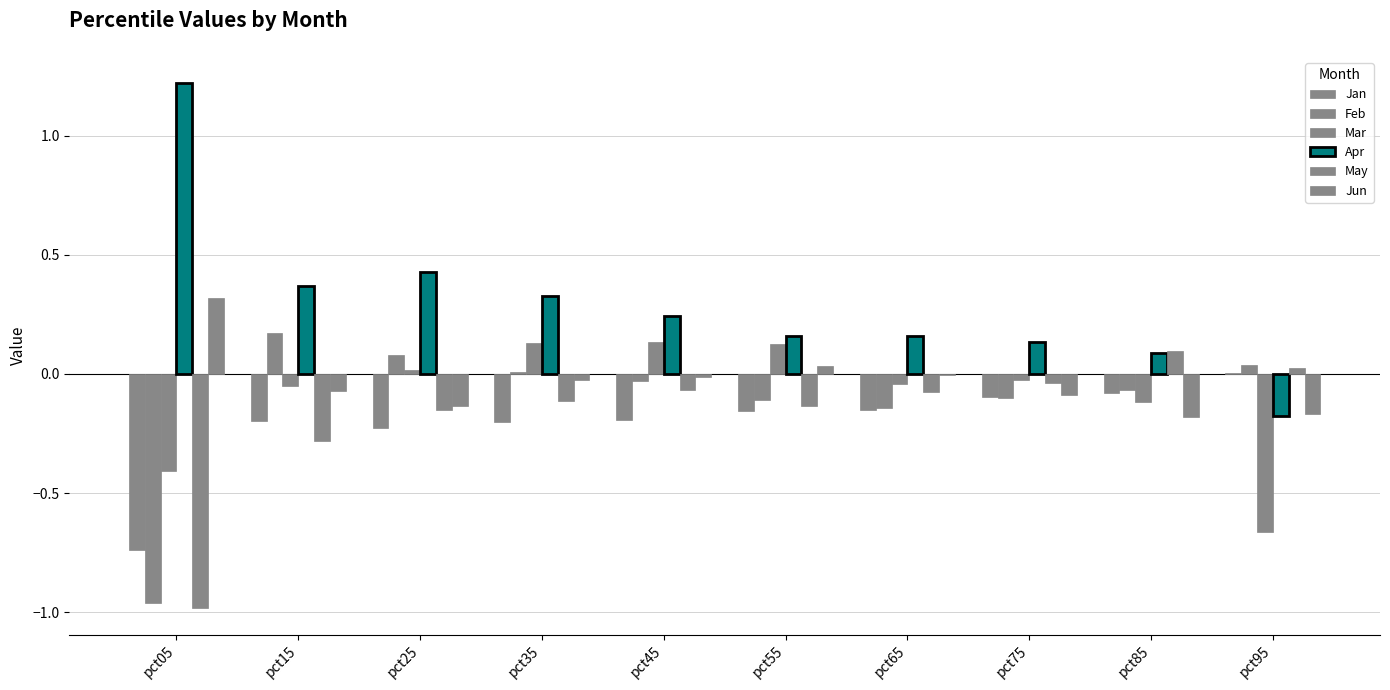

What is the total value across all series at pct75?

-0.2